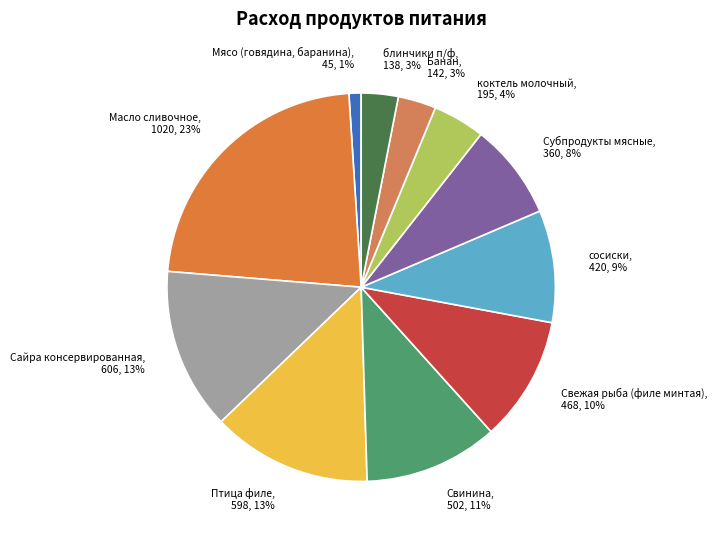

Approximately how many times larger is the value at Банан, 142, 3% compared to Субпродукты мясные, 360, 8%?

0.4